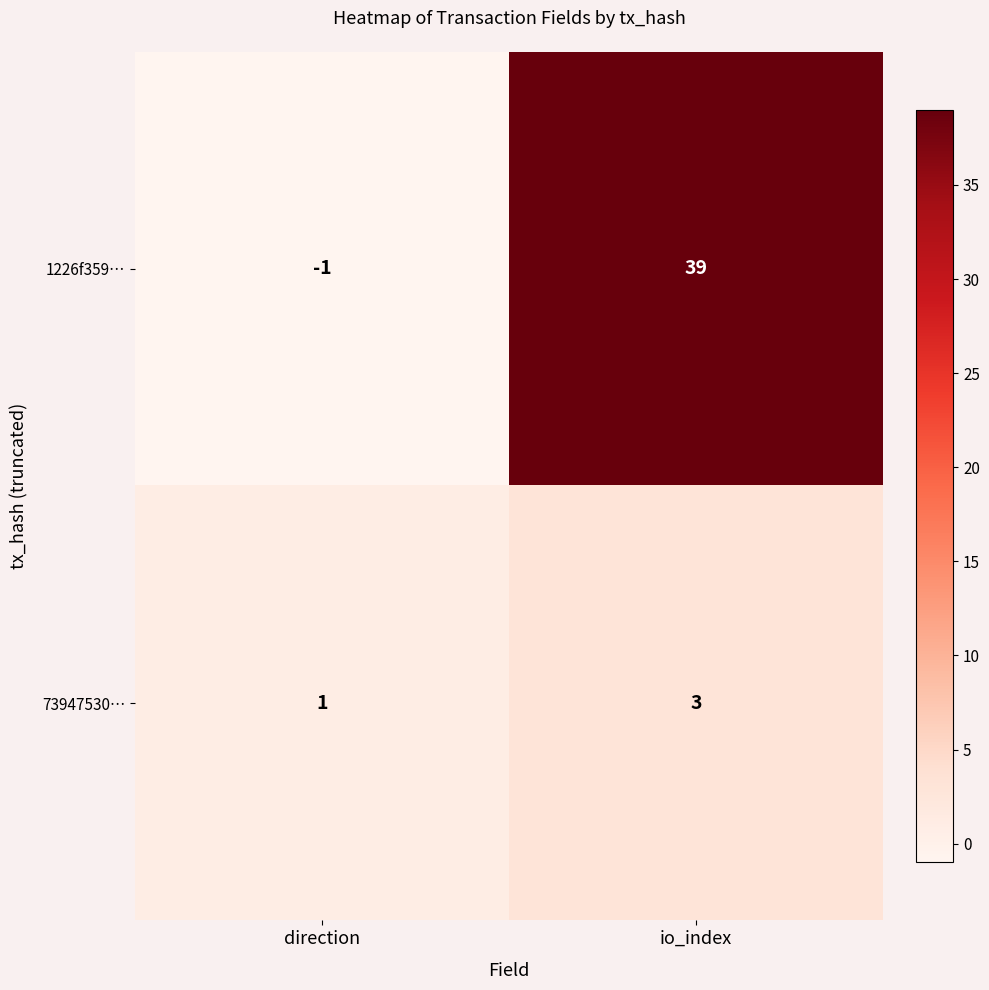

Reading left to right, what are all the values shown in this chart?

1226f359…: -1	39
73947530…: 1	3